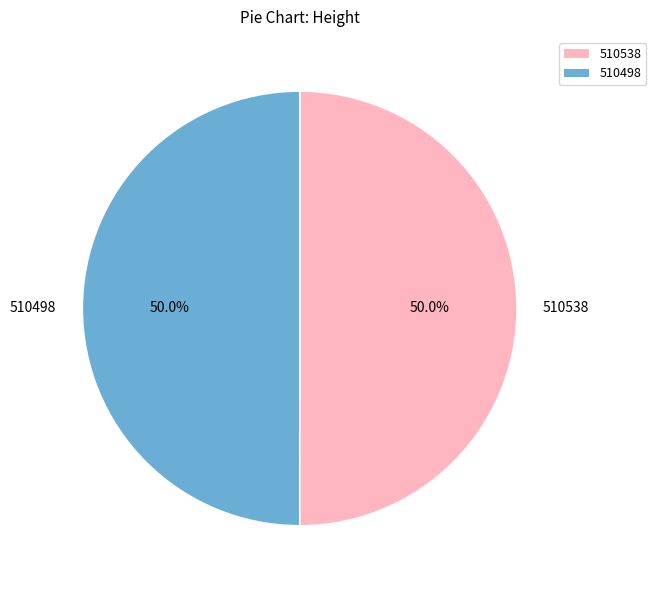

Approximately how many times larger is the value at 510498 compared to 510538?

1.0